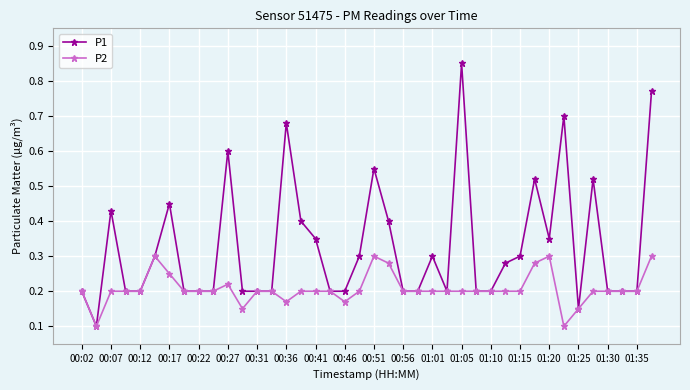

How many P2 values are between 0 and 1?

40